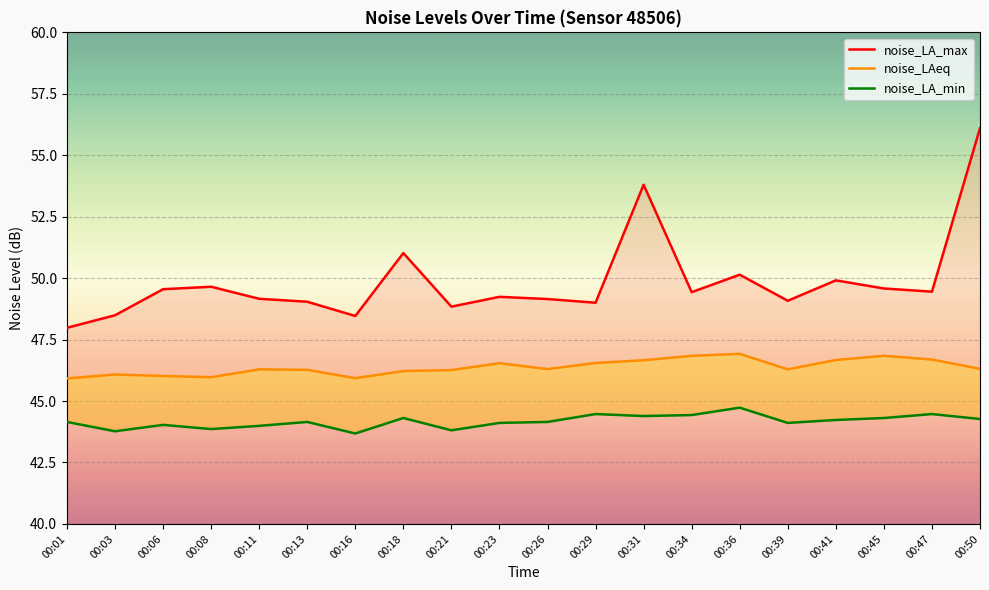

True or false: noise_LA_min and noise_LAeq intersect in this chart.

False